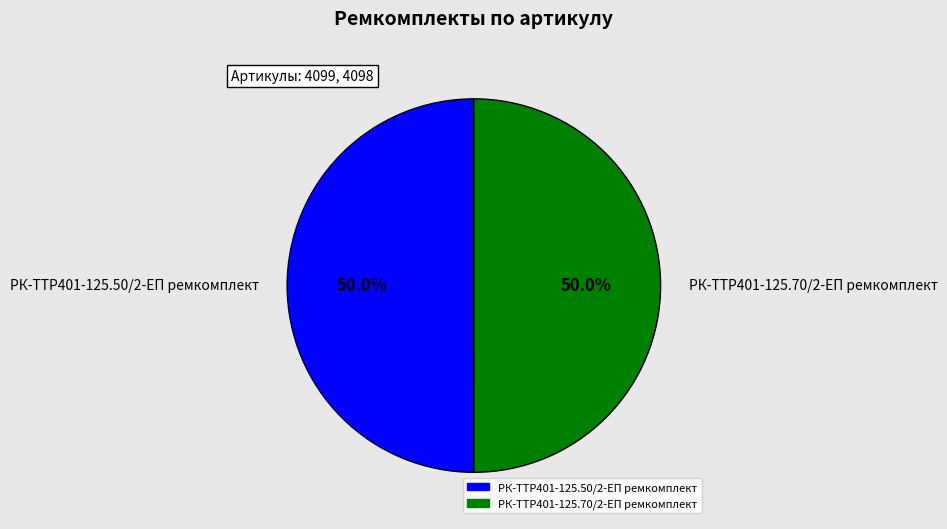

How many segments does this pie chart have?

2